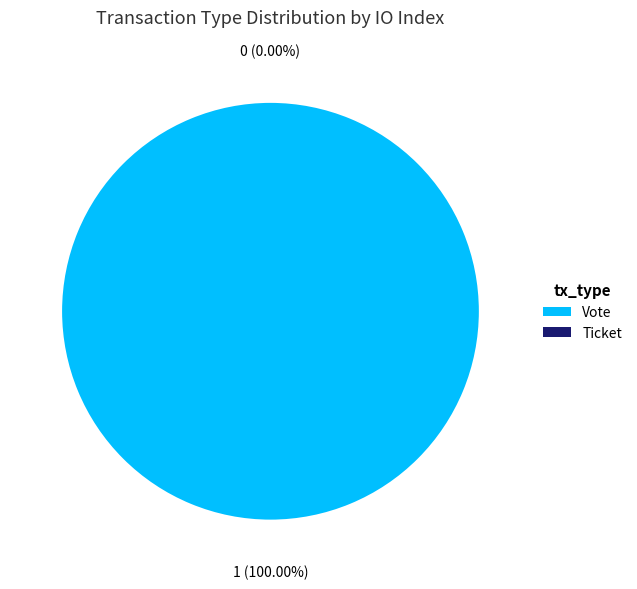

Rank the categories by value from highest to lowest.

Vote, Ticket